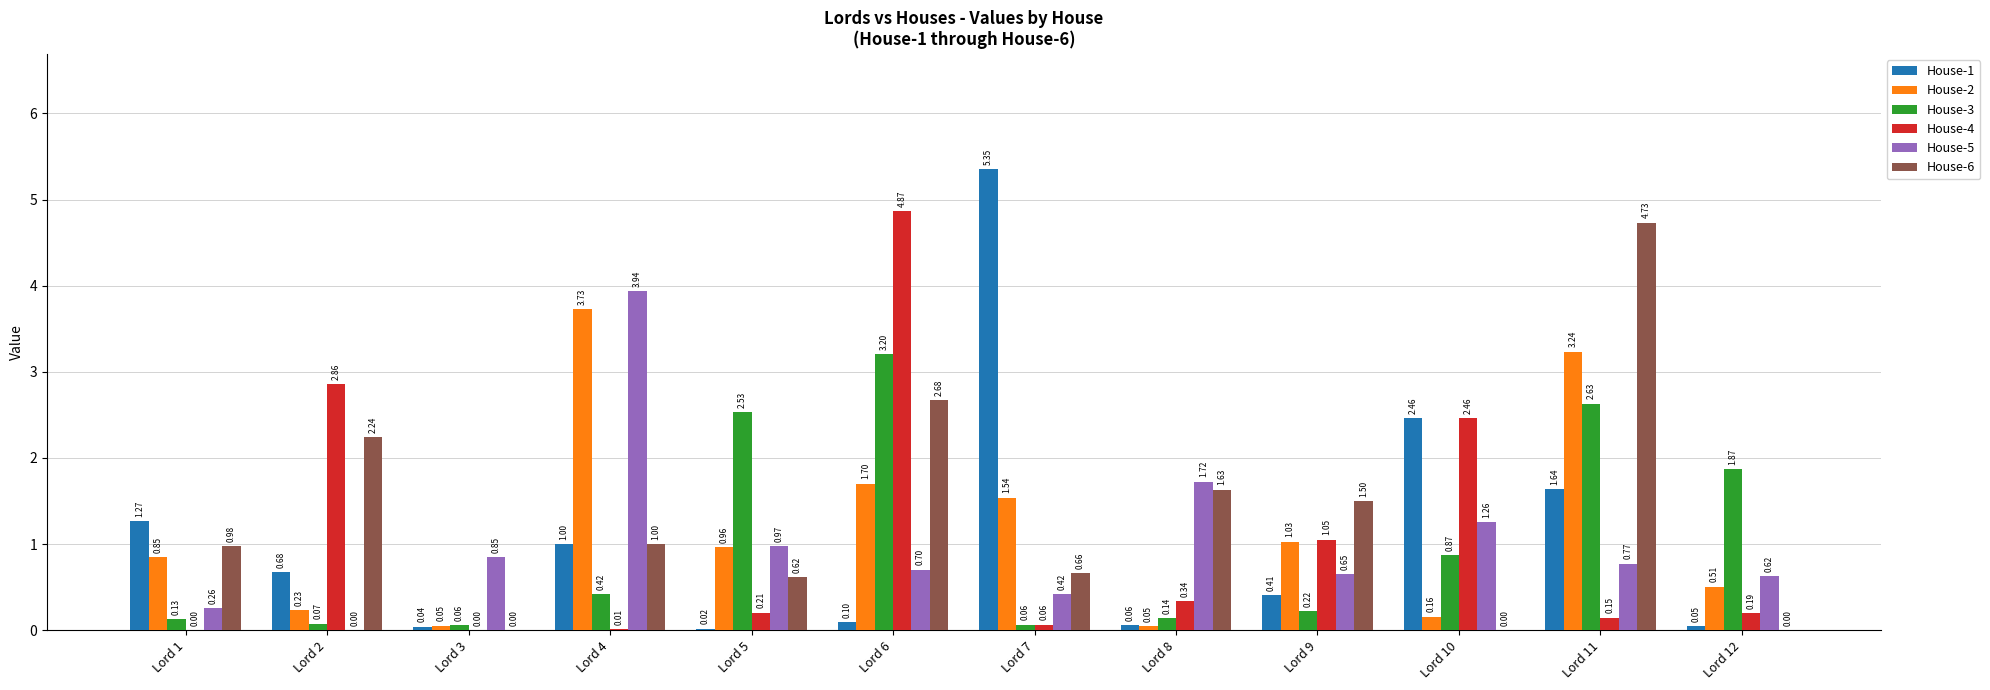

What is the sum of the House-4 values at Lord 10 and Lord 8?

2.8